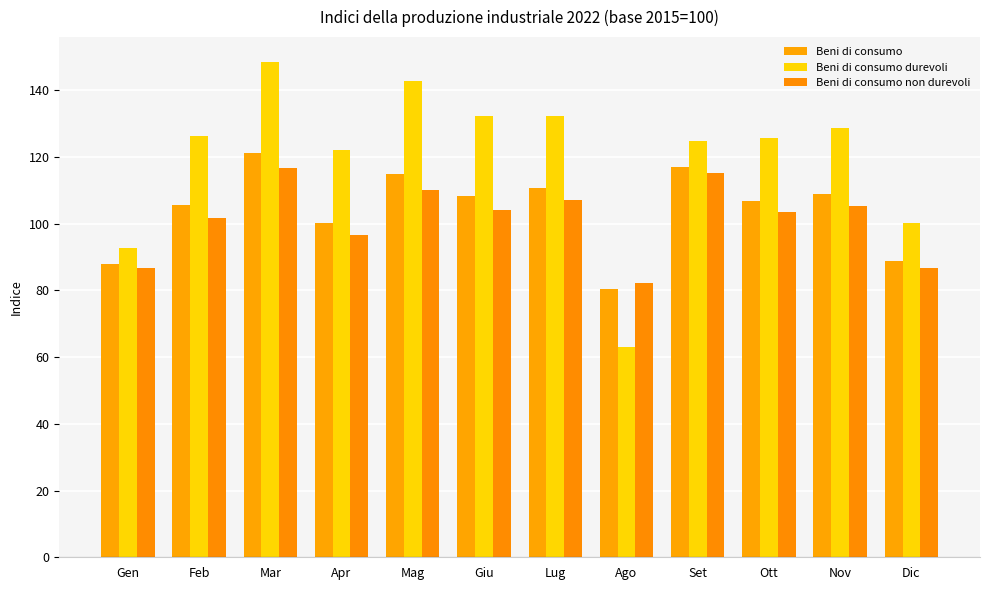

What is the label of the 12th bar from the left?

Dic